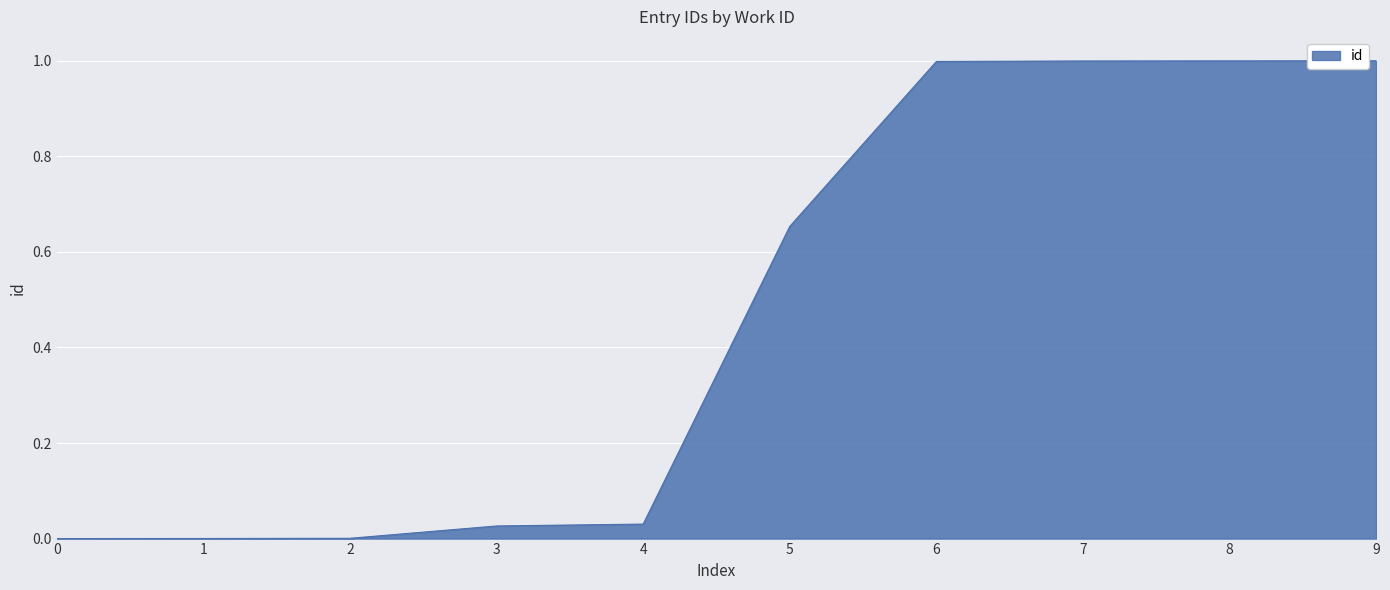

What is the change in value from 4 to 5?

+0.6